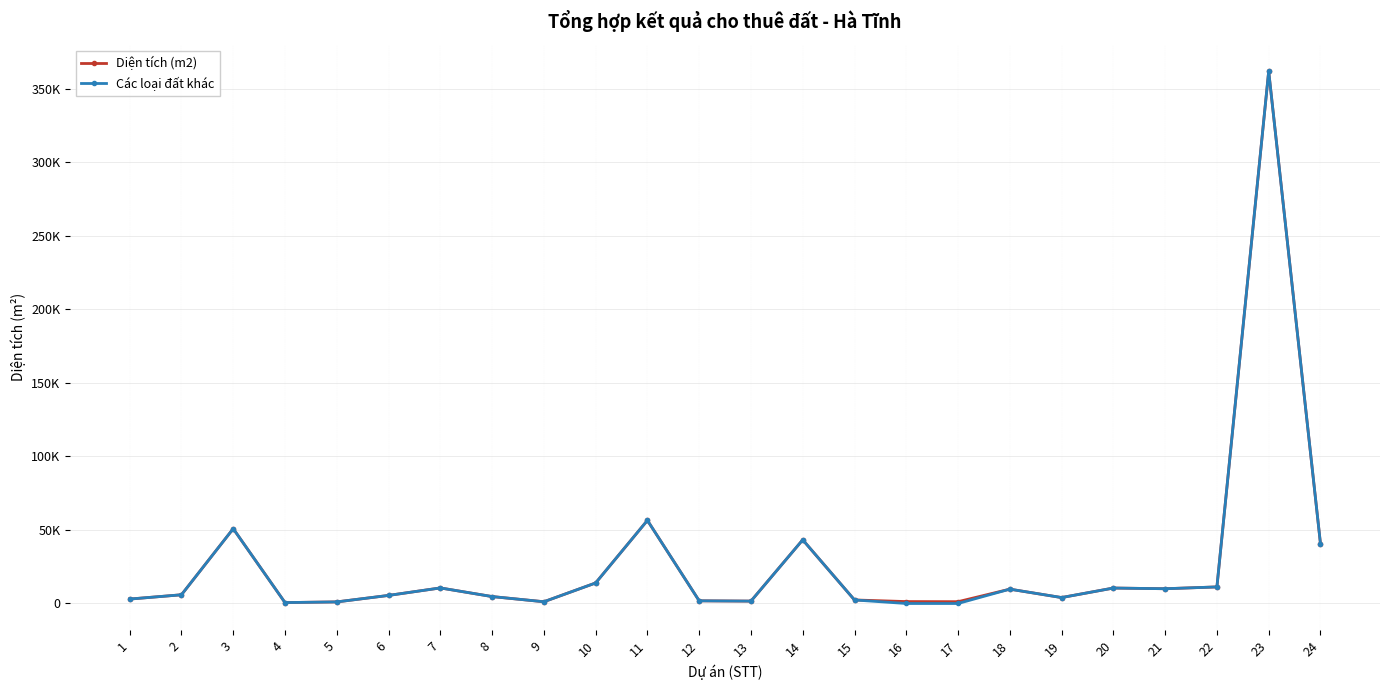

The value of Diện tích (m2) at 23 is 148088.2. True or false?

False